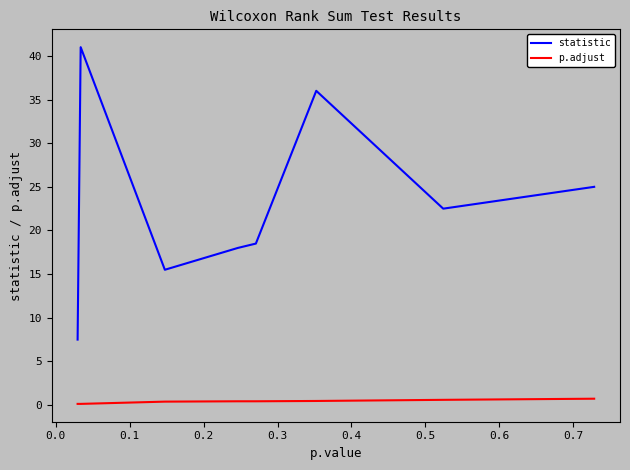

Which series has the largest range (max minus min)?

statistic